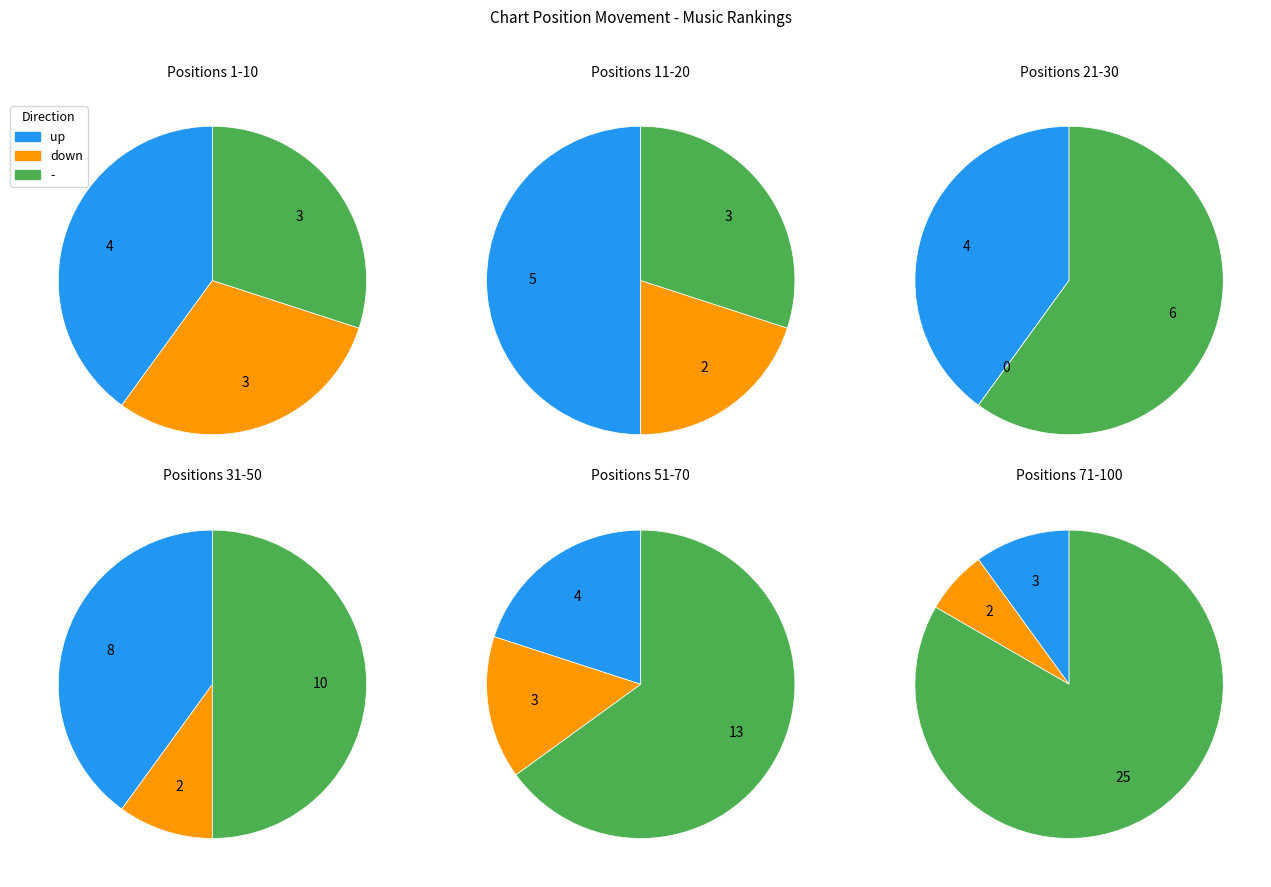

Count the number of slices in the pie.

3